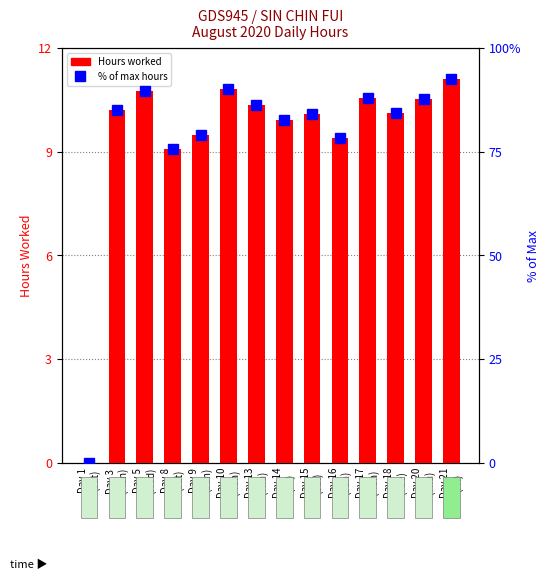

Are the bars grouped side by side (vs. stacked)?

Yes